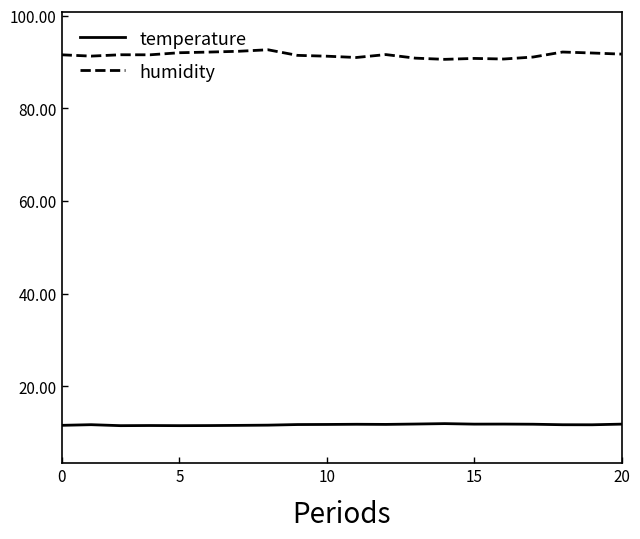

List the series in order of their peak value, lowest first.

temperature, humidity